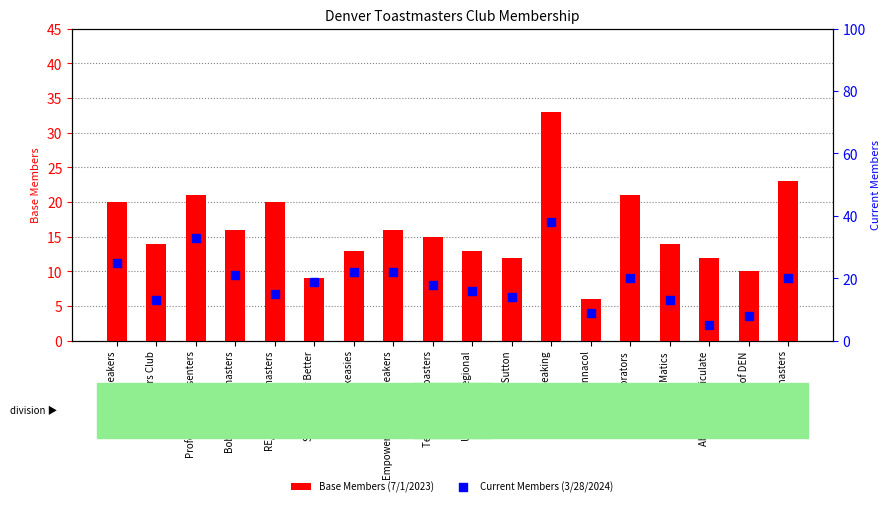

What are all the series names shown in the legend?

Base Members (7/1/2023), Current Members (3/28/2024)